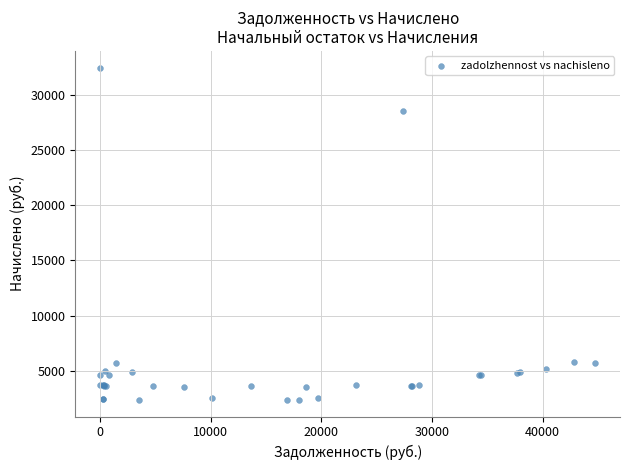

What Y value in the scatter plot is closest to 17406?

28518.0